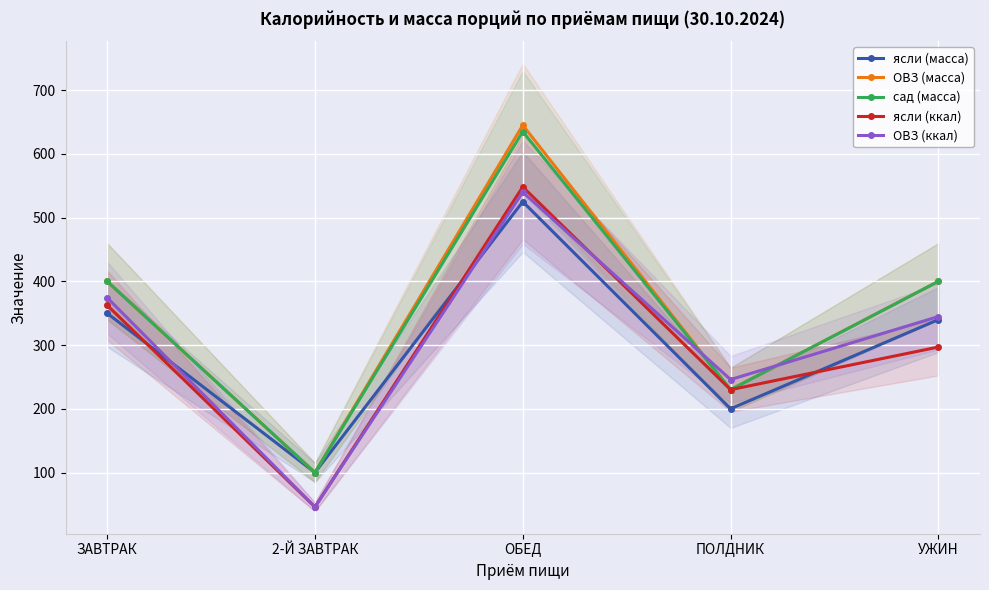

List the labels in order of ясли (масса) value, smallest first.

2-Й ЗАВТРАК, ПОЛДНИК, УЖИН, ЗАВТРАК, ОБЕД